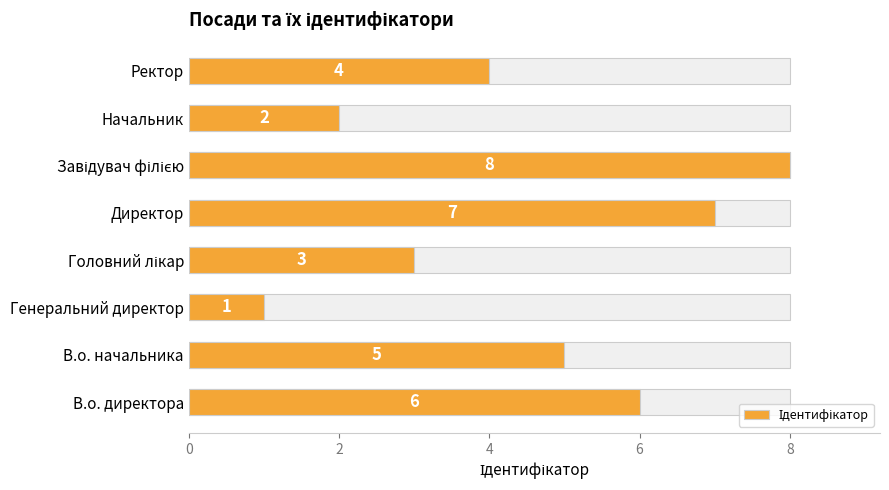

How many distinct data groups are displayed?

1